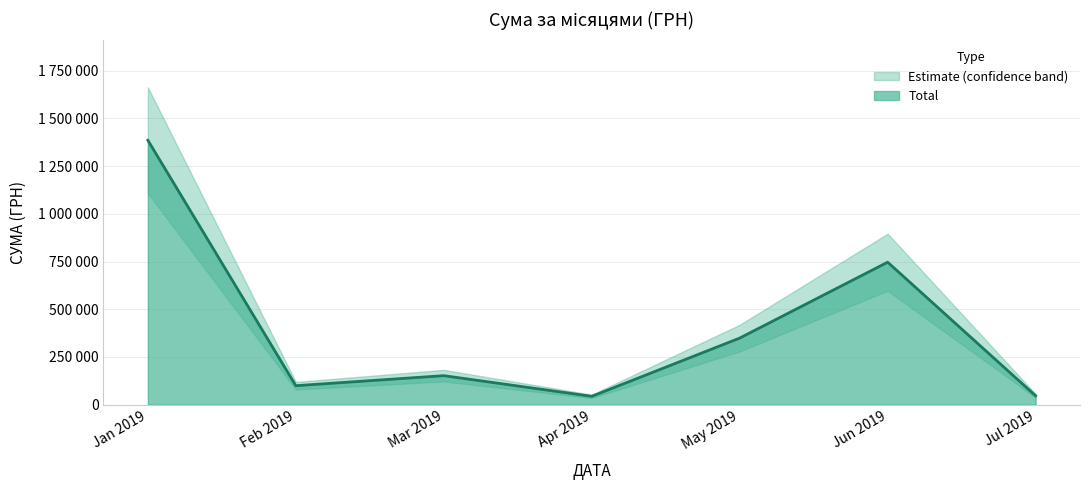

The value at 01.03.2019 is 639.5. True or false?

False